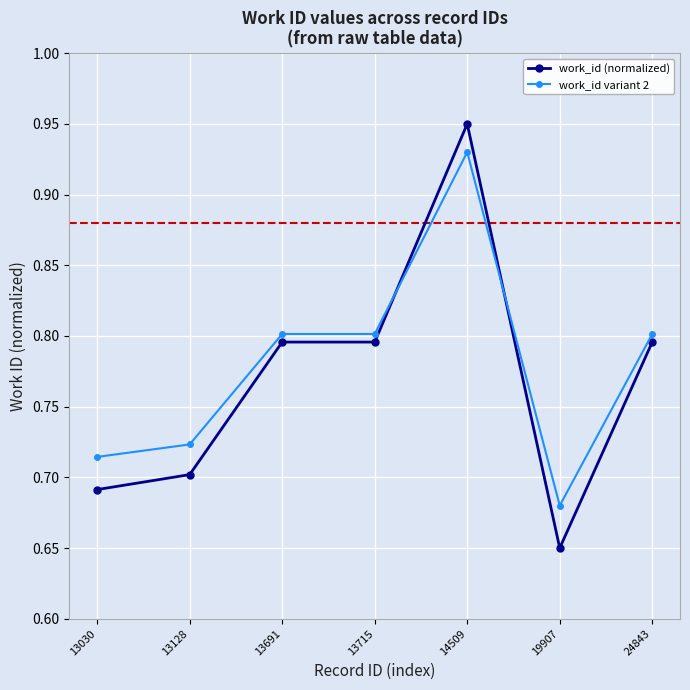

Which series has the largest total across all categories?

work_id variant 2